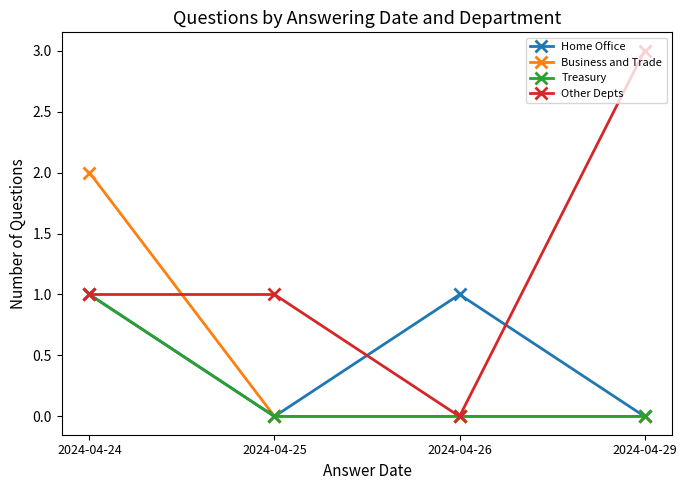

What is the value of the Other Depts point at the 1st from the left?

1